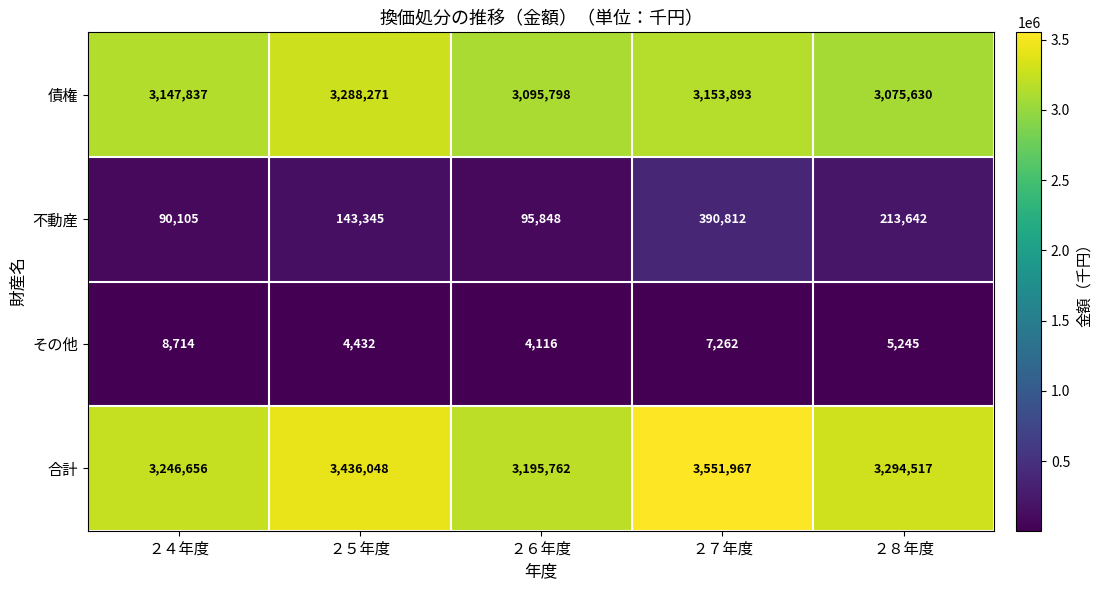

Which category has the lowest value across all series?

２６年度